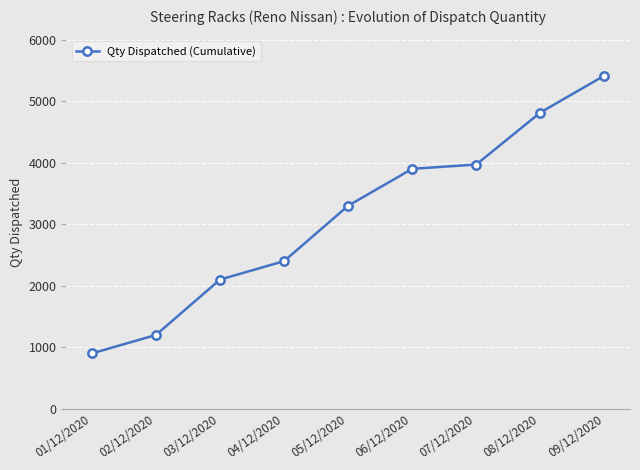

What is the difference between the values at 01/12/2020 and 06/12/2020?

3000